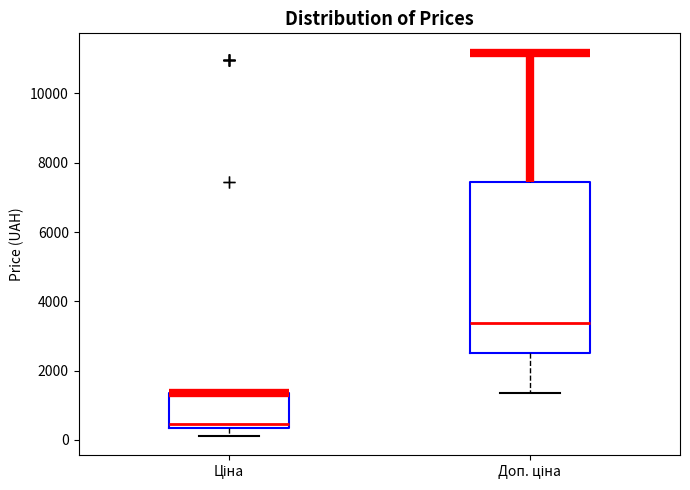

Comparing the boxes themselves (not the whiskers), which one is the tallest?

Доп. ціна